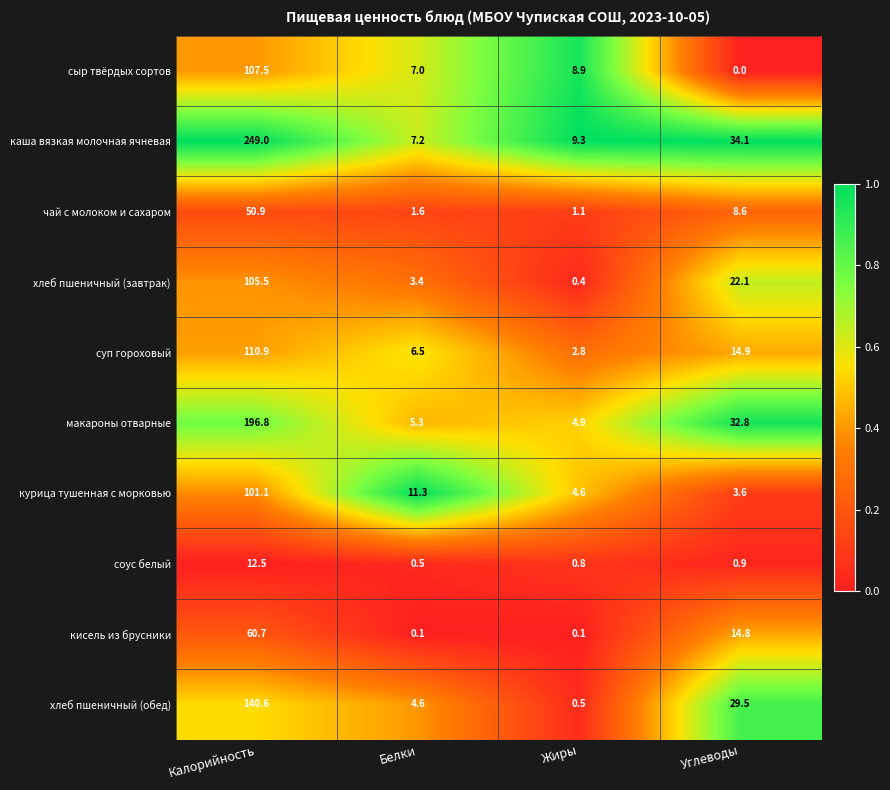

Rank the categories by соус белый value from highest to lowest.

Калорийность, Углеводы, Жиры, Белки